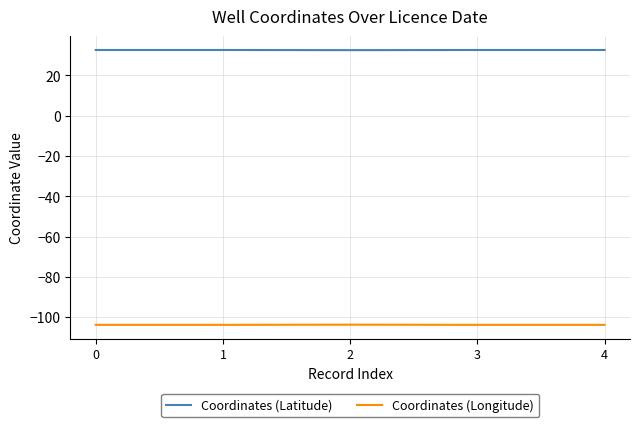

True or false: Coordinates (Longitude) and Coordinates (Latitude) intersect in this chart.

False